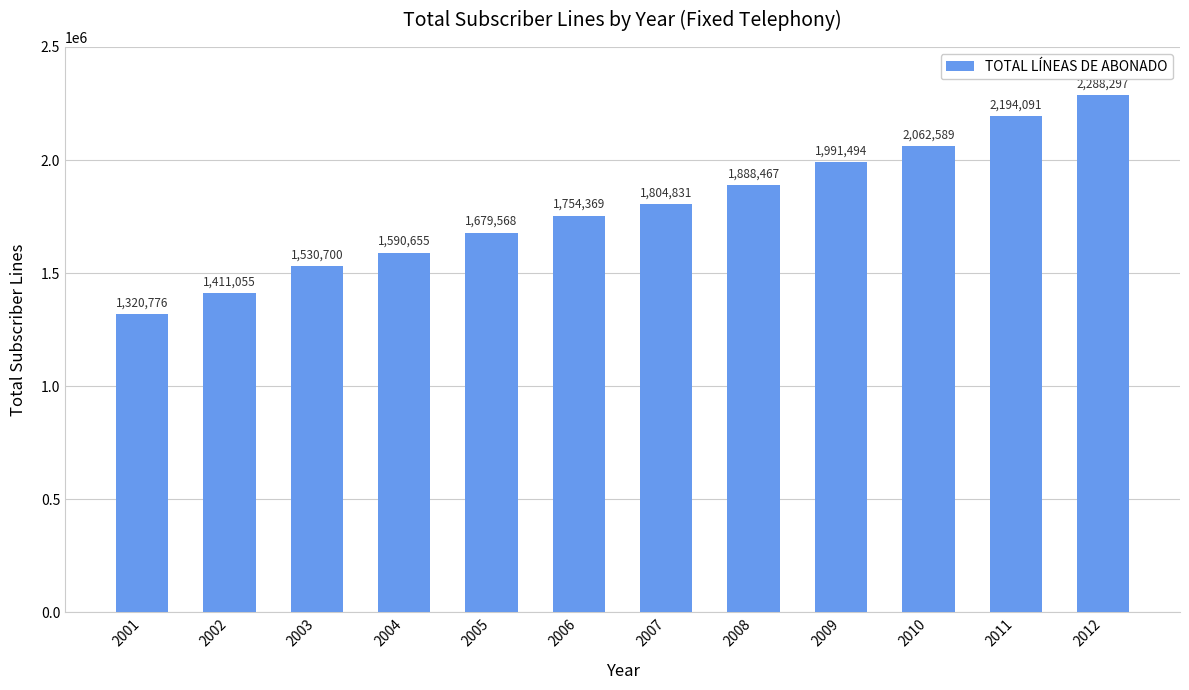

What is the minimum value shown in the chart?

1320776